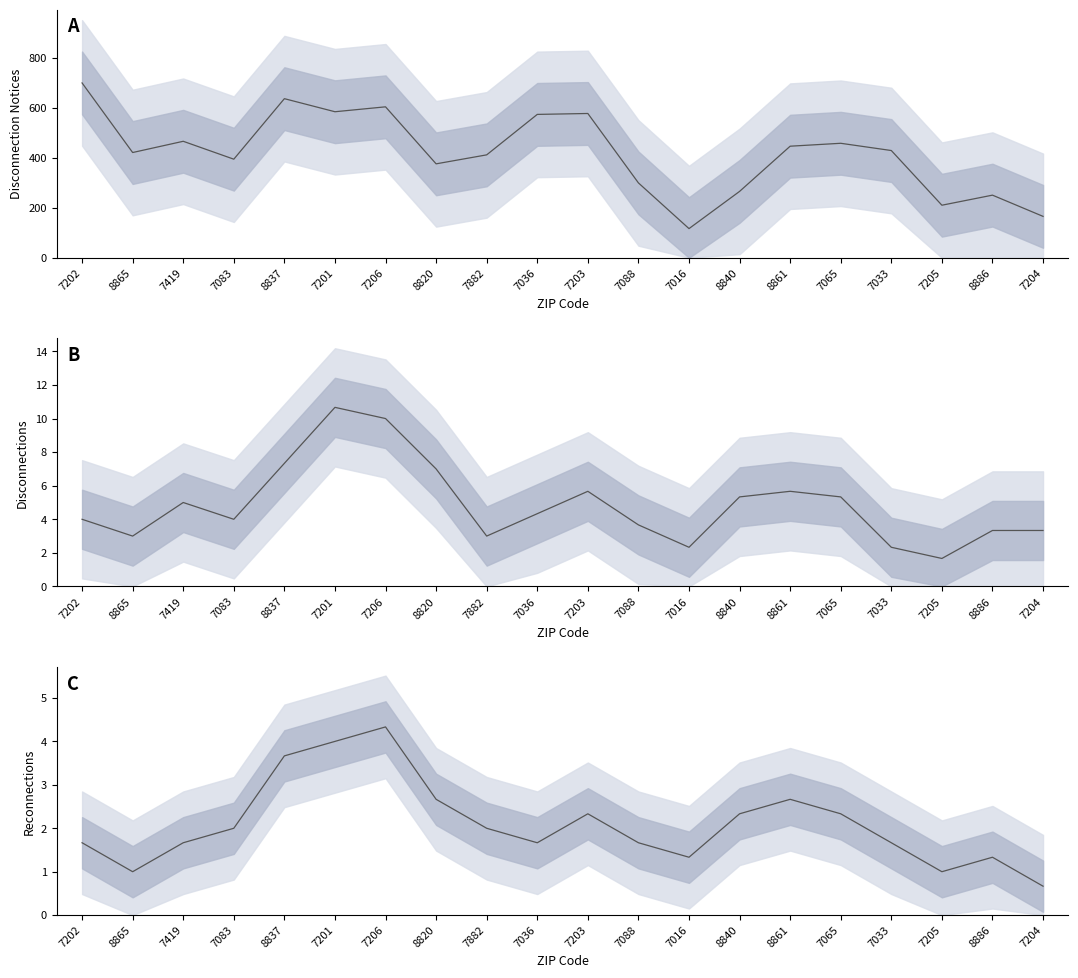

At which label is Disconnections closest to 6?

7203